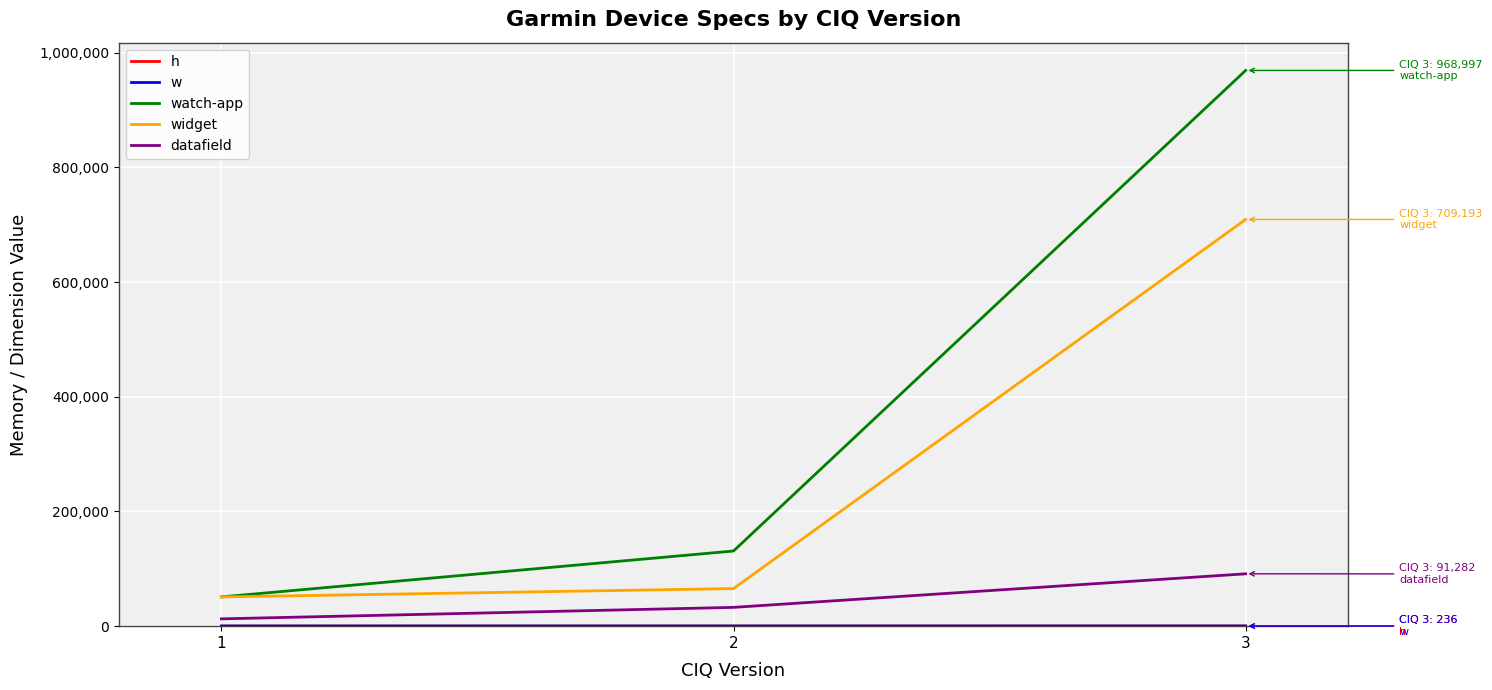

At how many categories does at least one series exceed 116524?

2